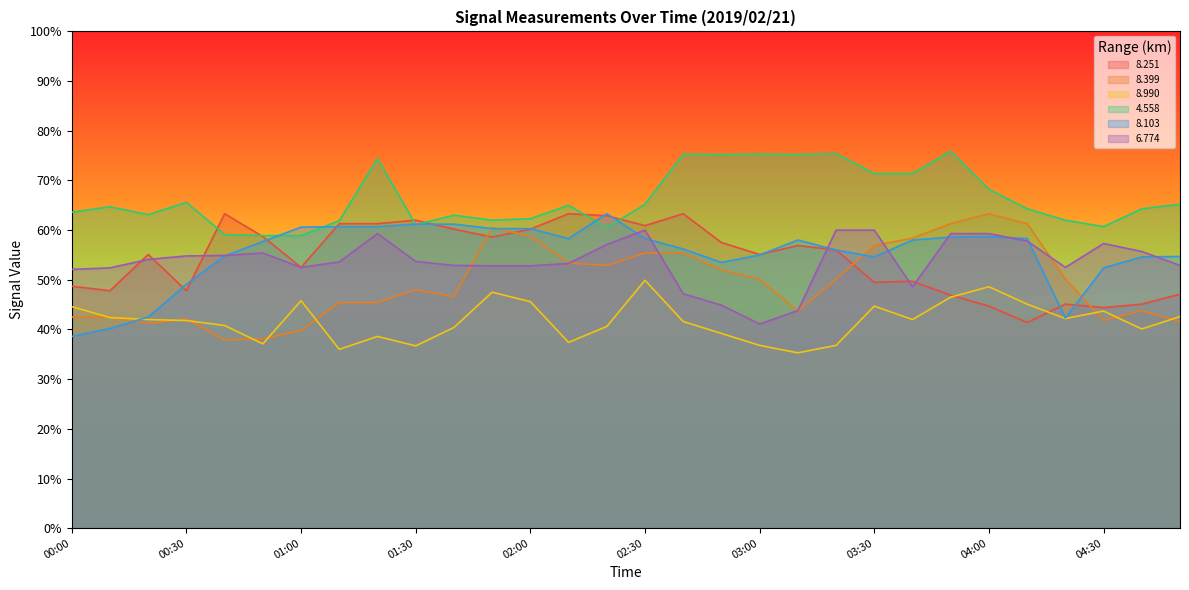

Does the chart have visible grid lines?

No